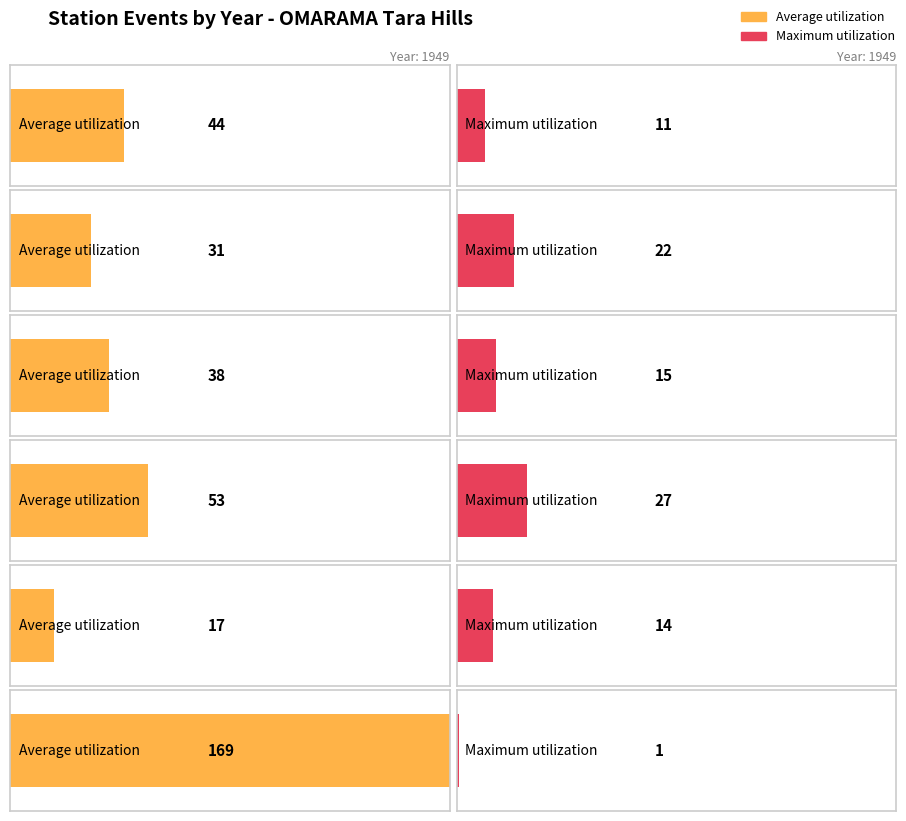

Are the bars horizontal?

Yes